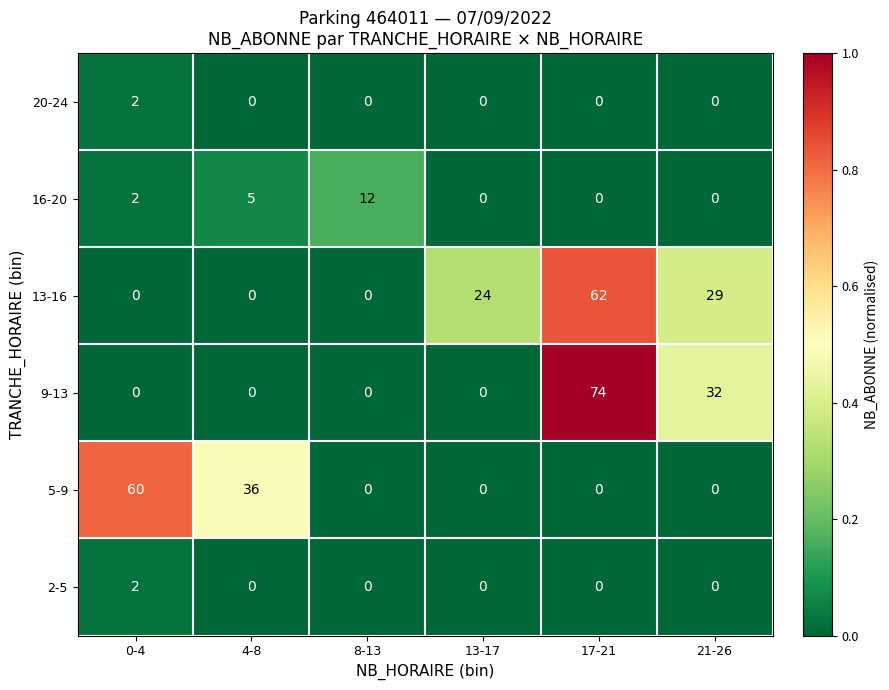

Is it true that 5-9 equals 0 at 17-21?

True